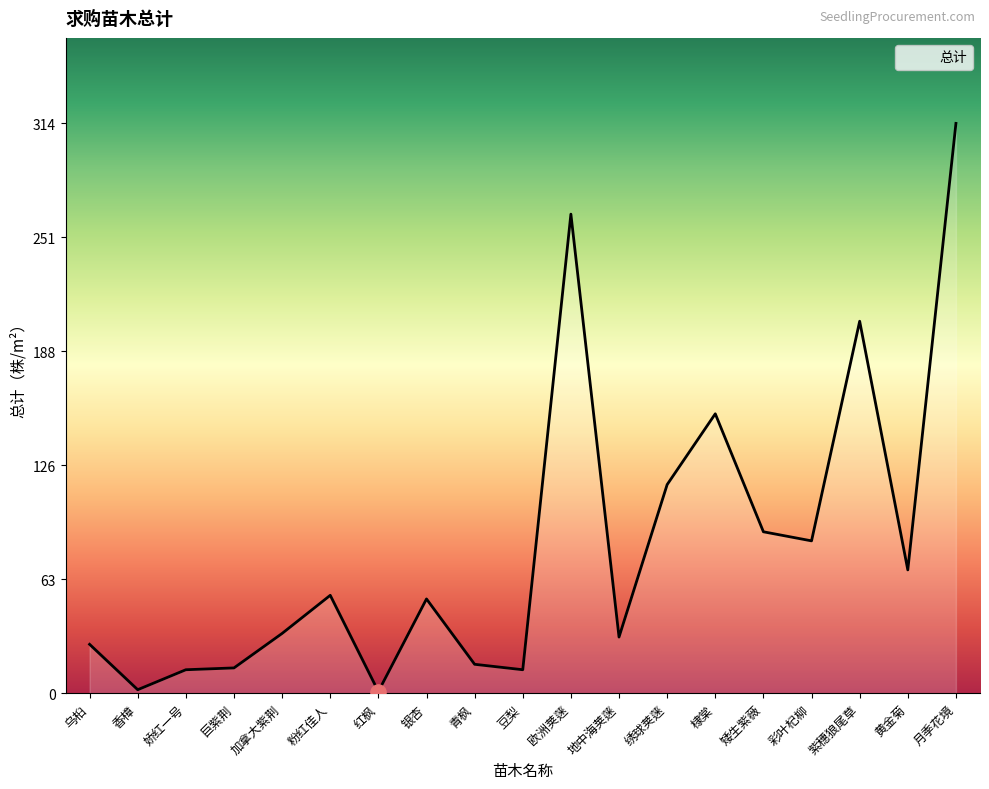

Approximately how many times larger is the value at 青枫 compared to 香樟?

8.0